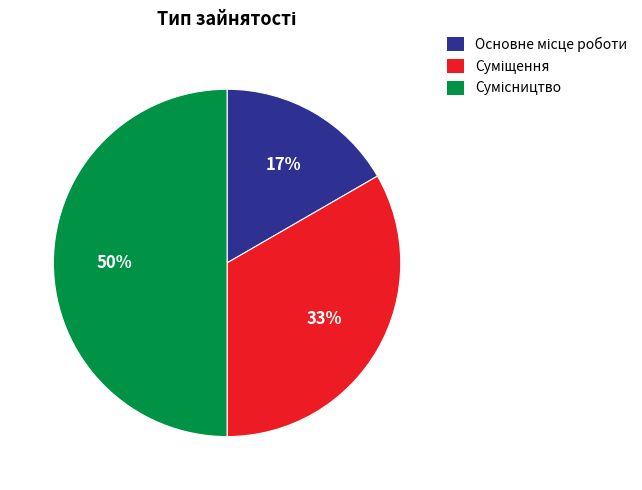

To the nearest percent, what is the difference between the largest and smallest slice percentages?

33%